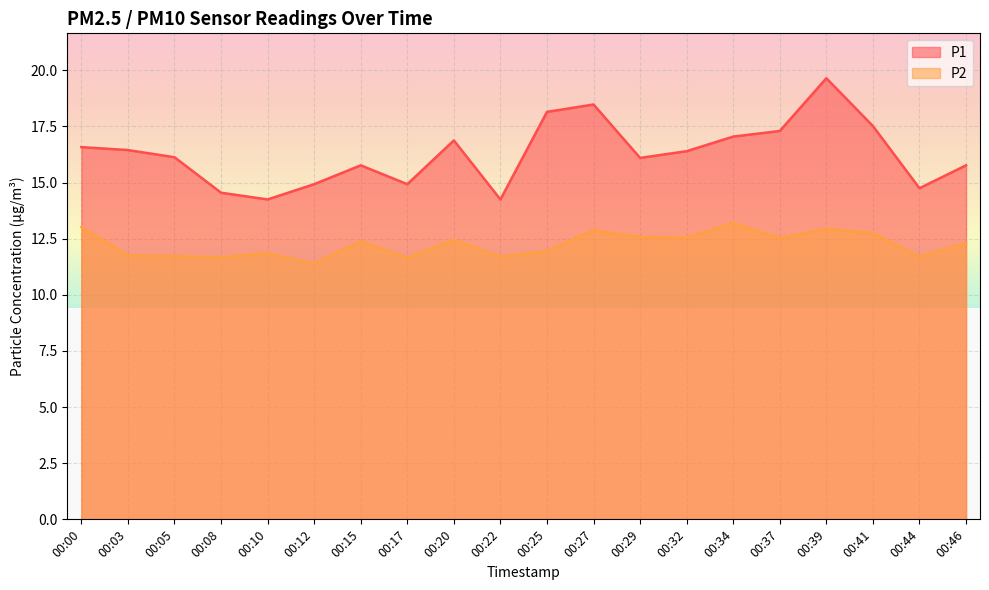

Reading left to right, what are all the values shown in this chart?

P1: 16.6	16.4	16.1	14.6	14.2	14.9	15.8	14.9	16.9	14.2	18.1	18.5	16.1	16.4	17.1	17.3	19.6	17.5	14.8	15.8
P2: 13.0	11.8	11.7	11.7	11.8	11.4	12.4	11.7	12.4	11.7	11.9	12.9	12.6	12.6	13.2	12.5	12.9	12.8	11.7	12.3